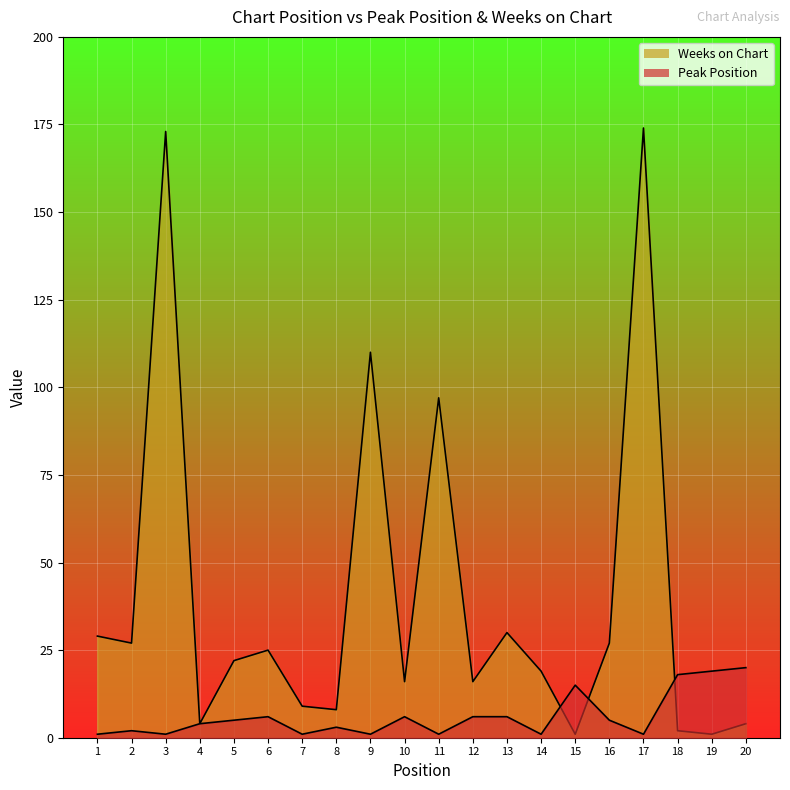

Which category has the highest value in the Weeks on Chart series?

17